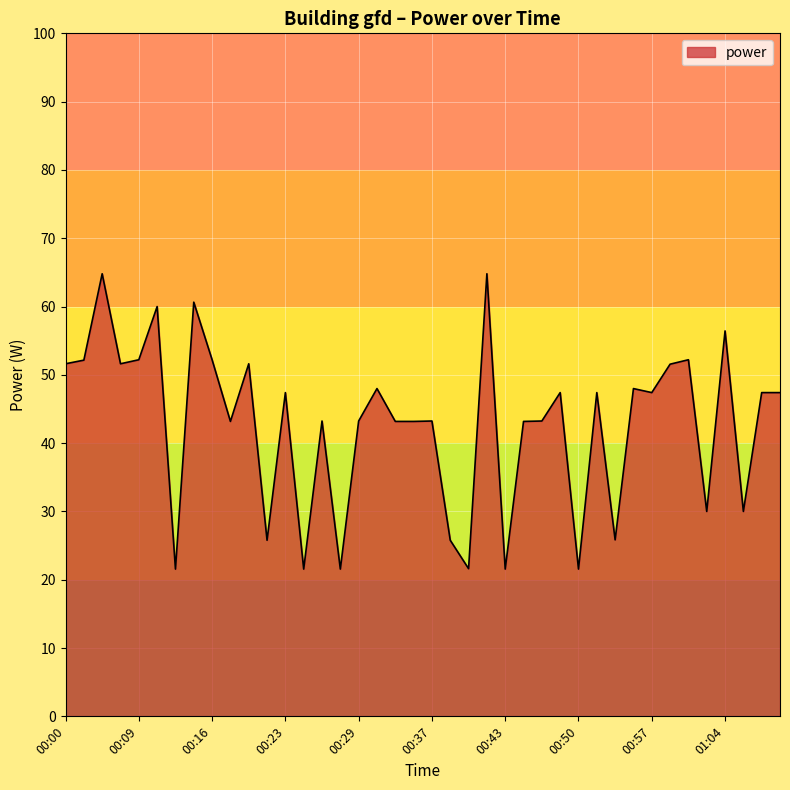

What is the minimum value shown in the chart?

21.6